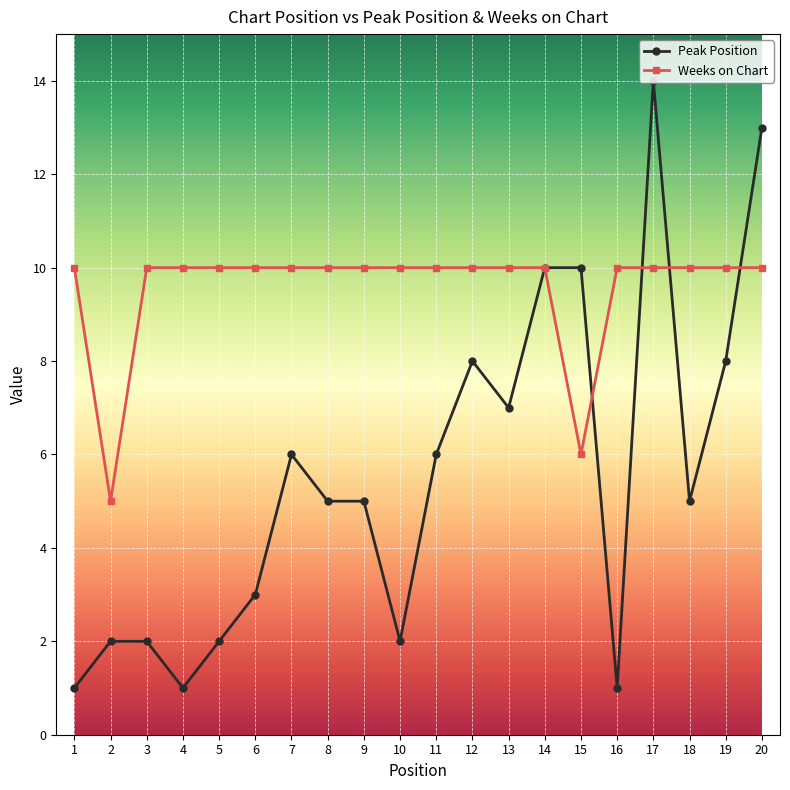

At 6, list the series in order from largest to smallest.

Weeks on Chart, Peak Position